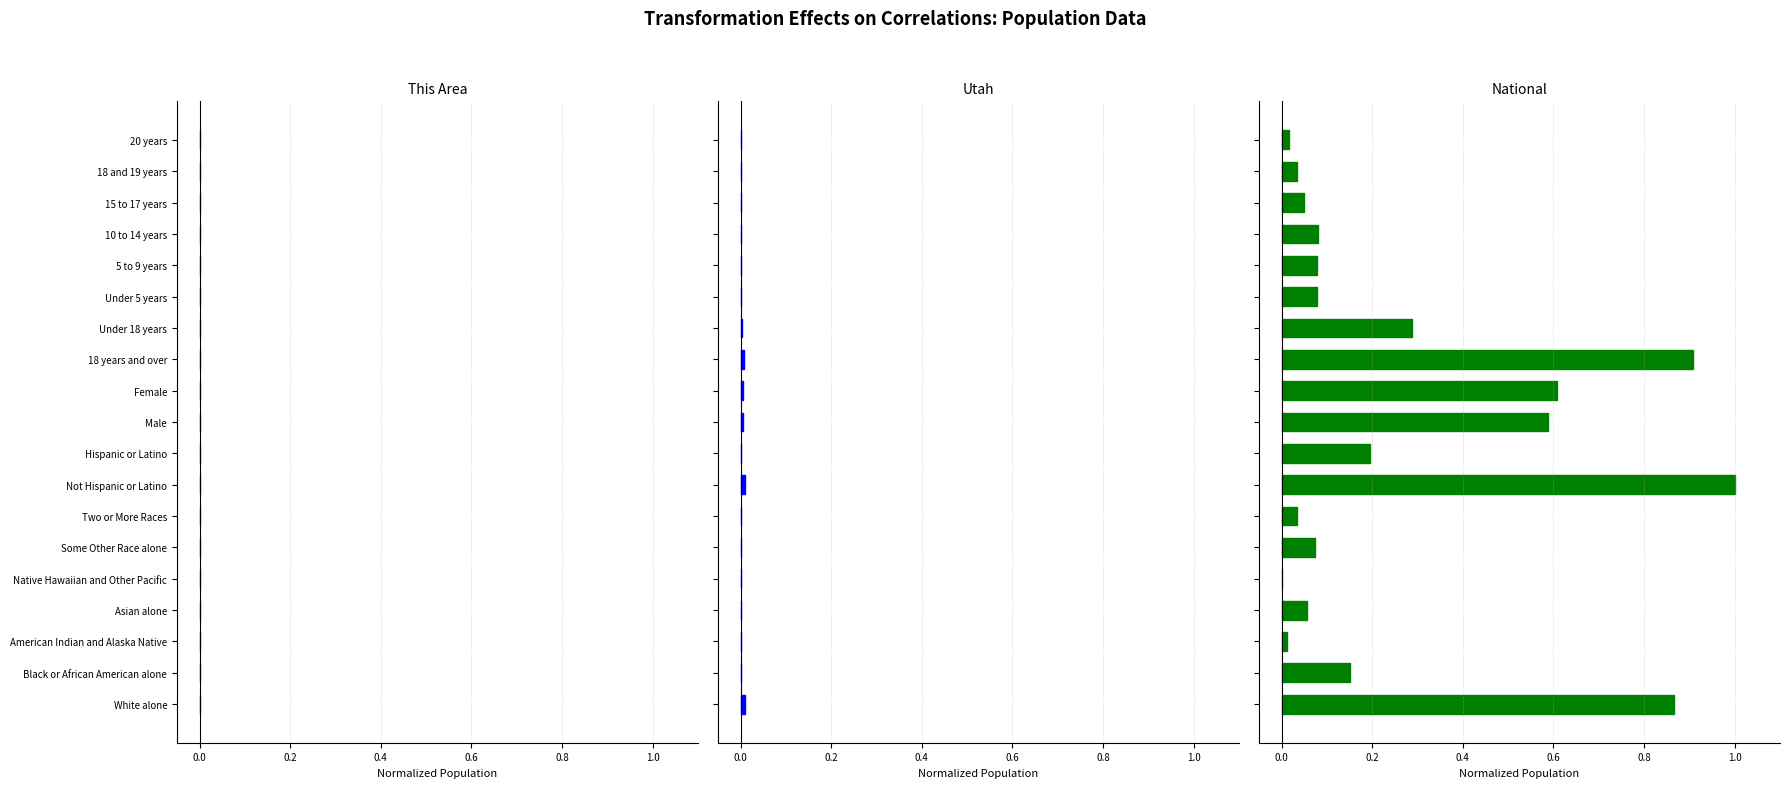

True or false: Utah has a value of 0.0 at Asian alone.

False